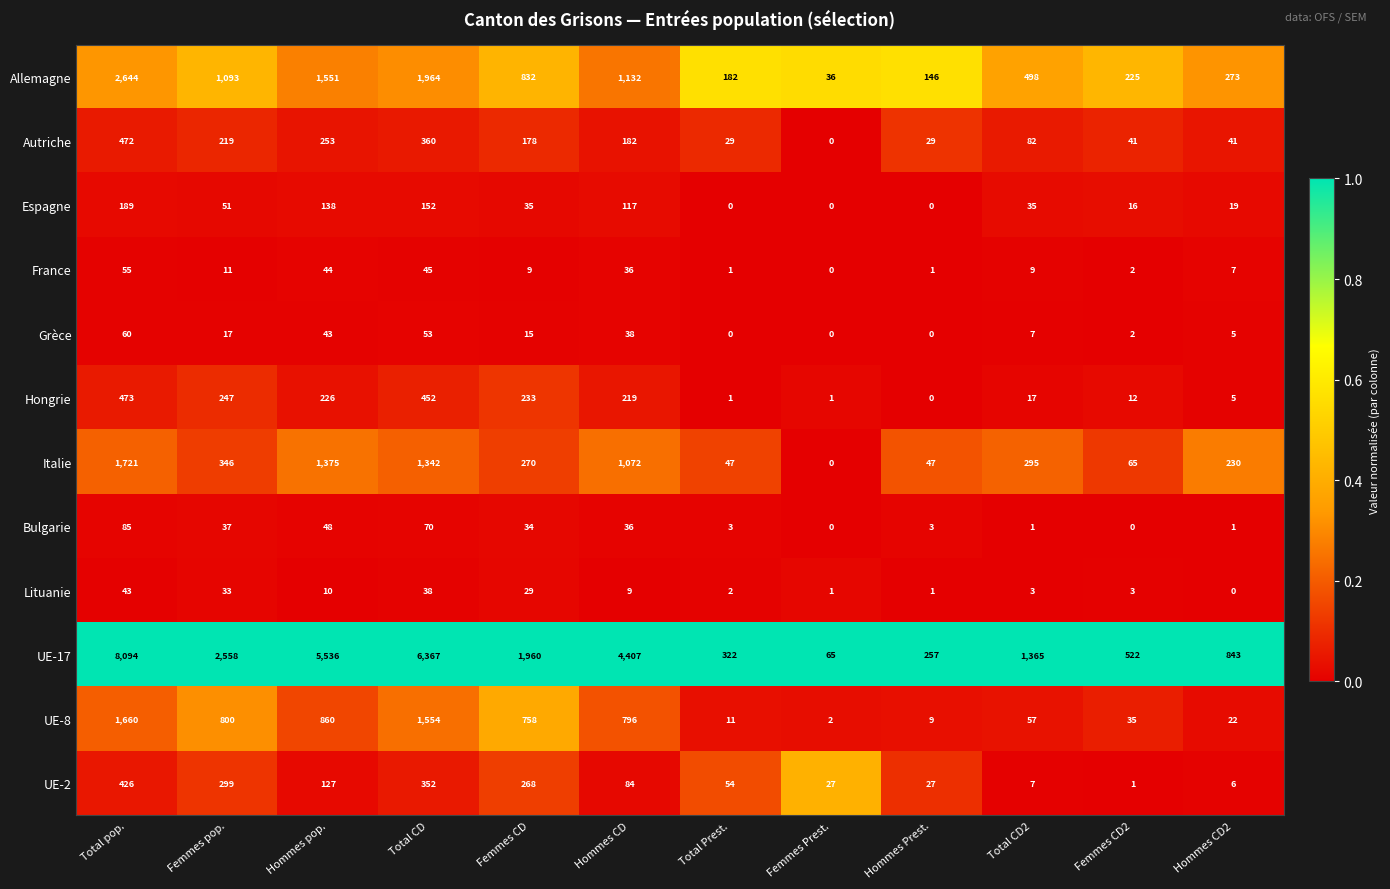

At how many categories does at least one series exceed 1285?

7